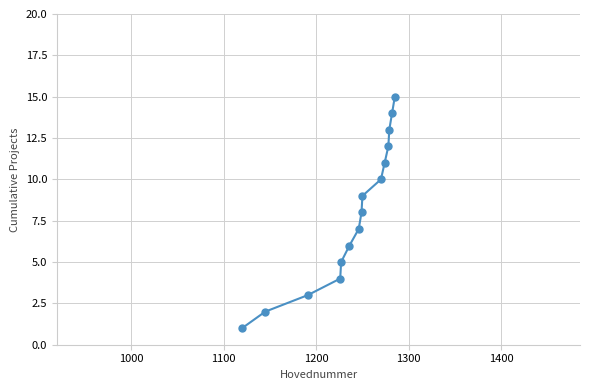

What is the average value?

8